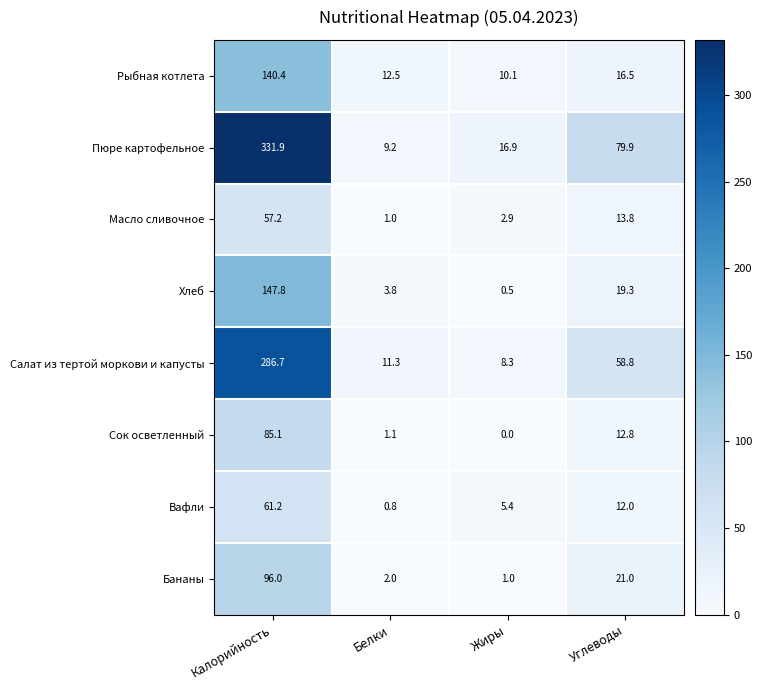

What is the approximate value of Рыбная котлета at Жиры?

10.1